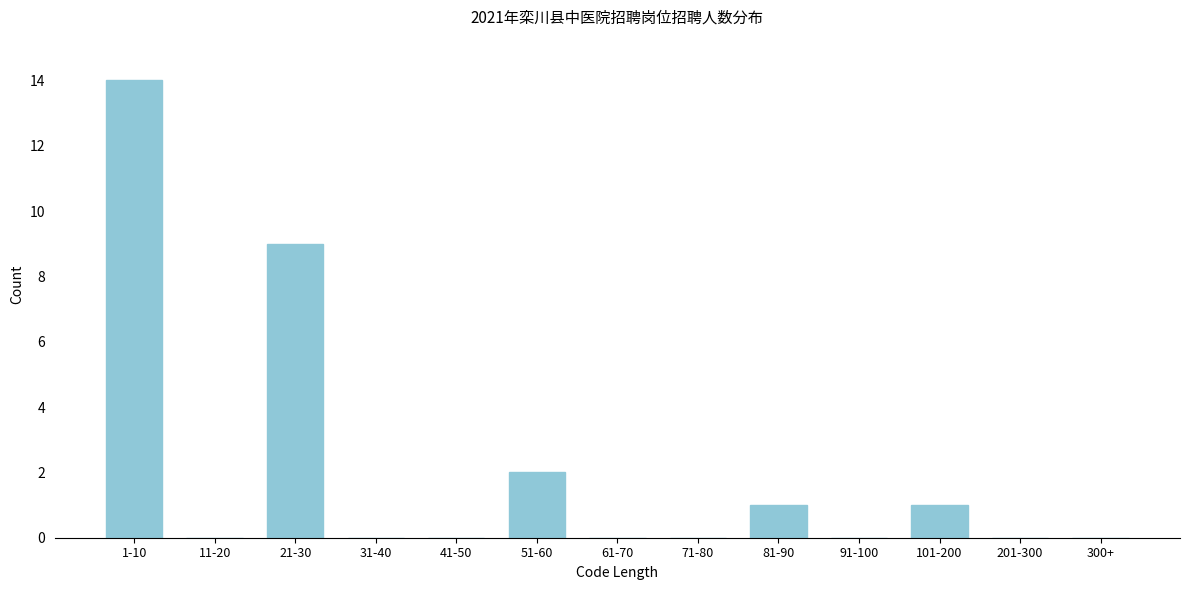

Reading right to left, transcribe all the data shown in this chart.

300+=0	201-300=0	101-200=1	91-100=0	81-90=1	71-80=0	61-70=0	51-60=2	41-50=0	31-40=0	21-30=9	11-20=0	1-10=14